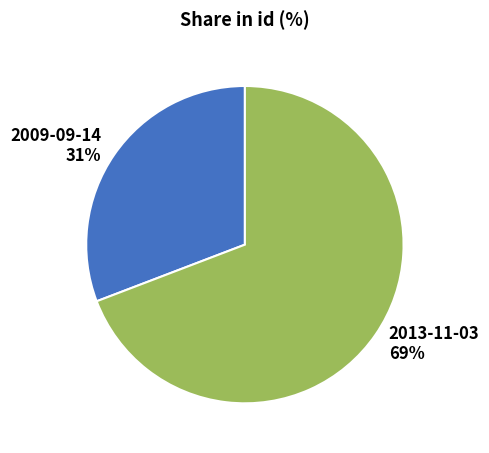

Combined, do 2009-09-14 31% and 2013-11-03 69% account for over 50%?

Yes